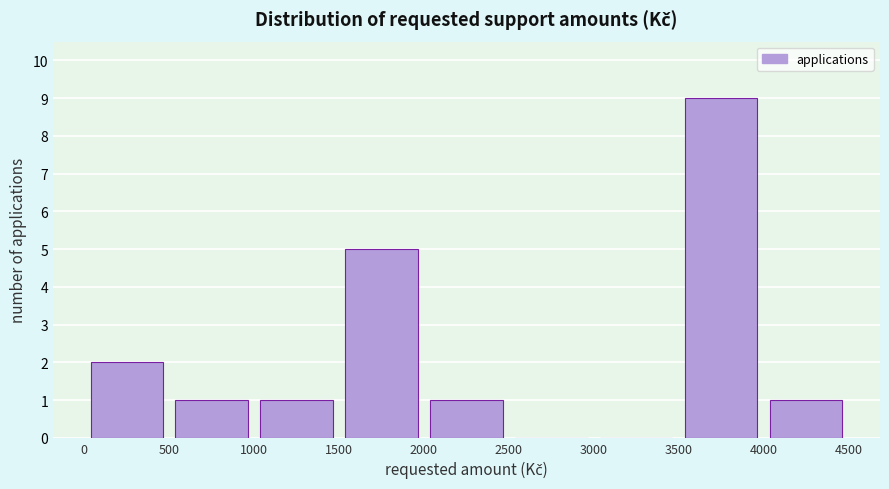

Reading left to right, transcribe this chart: for each bar, give the range it covers on the x-axis and its height. The values are not printed on the chart, so give them approximately, as read against the axis.

0 to 500: 2
500 to 1000: 1
1000 to 1500: 1
1500 to 2000: 5
2000 to 2500: 1
2500 to 3000: 0
3000 to 3500: 0
3500 to 4000: 9
4000 to 4500: 1